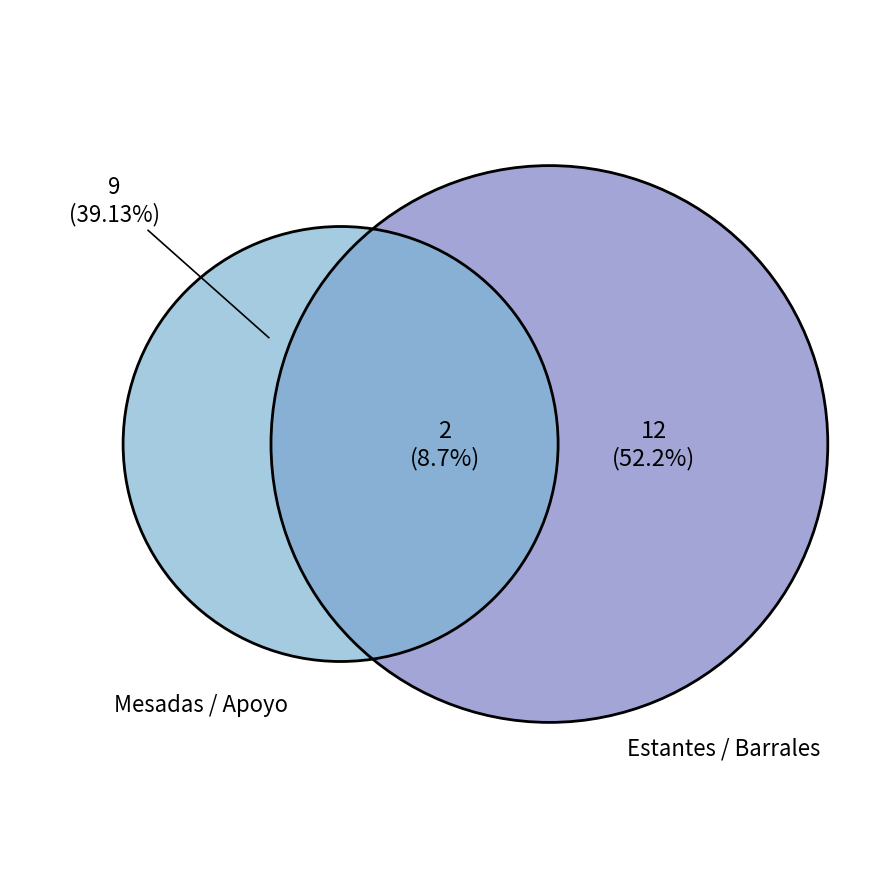

True or false: Mesadas de apoyo (M1-M5) accounts for 8% of the total.

False